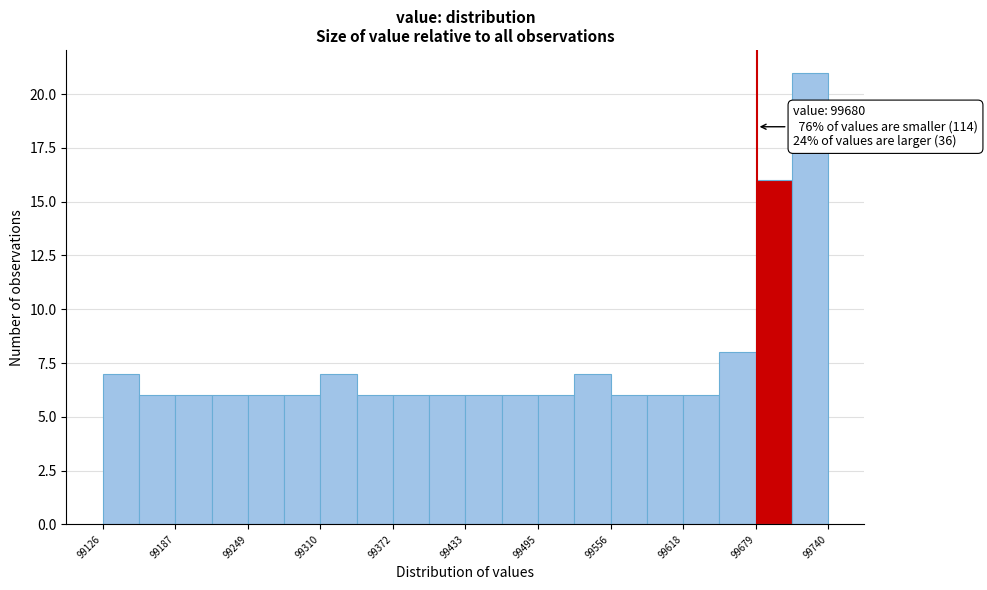

Read against the x-axis, roughly where is the centre of the tallest bar?

99730